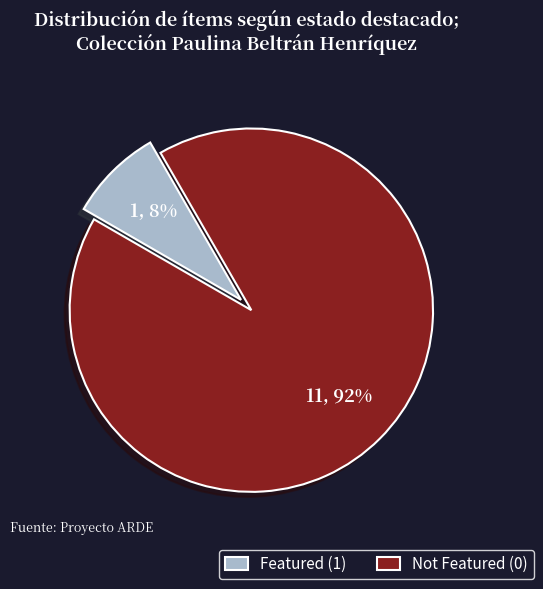

How many slices are in this pie chart?

2